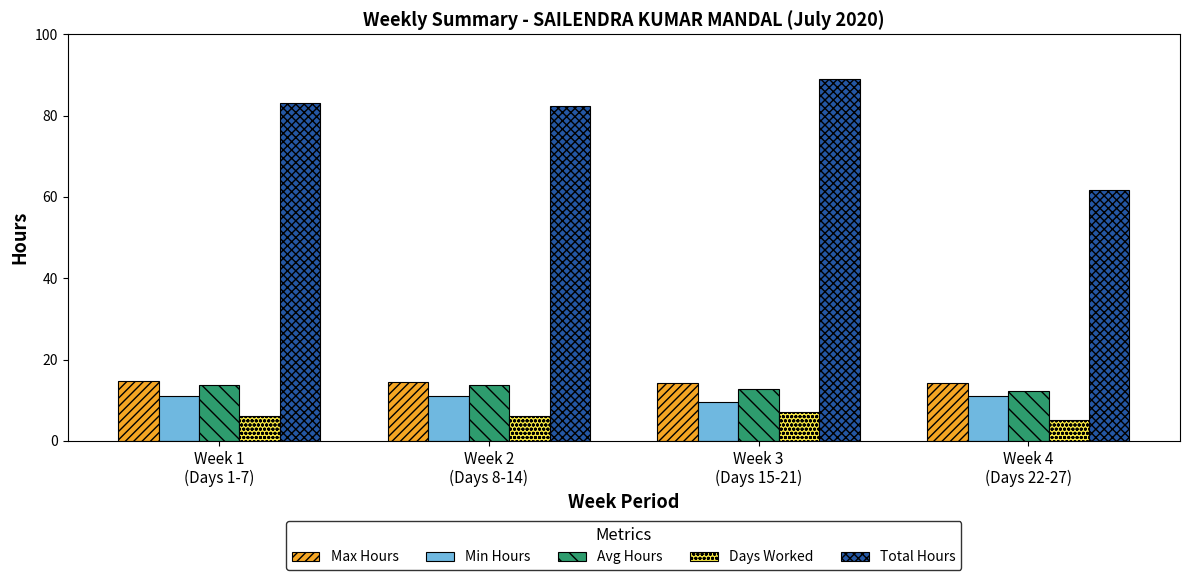

Is it true that Total Hours equals 48.3 at Week 3
(Days 15-21)?

False